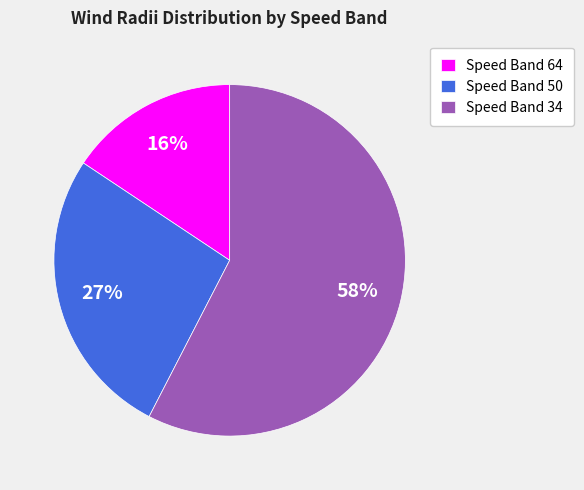

The Speed Band 50 slice represents 27% of the pie. True or false?

True